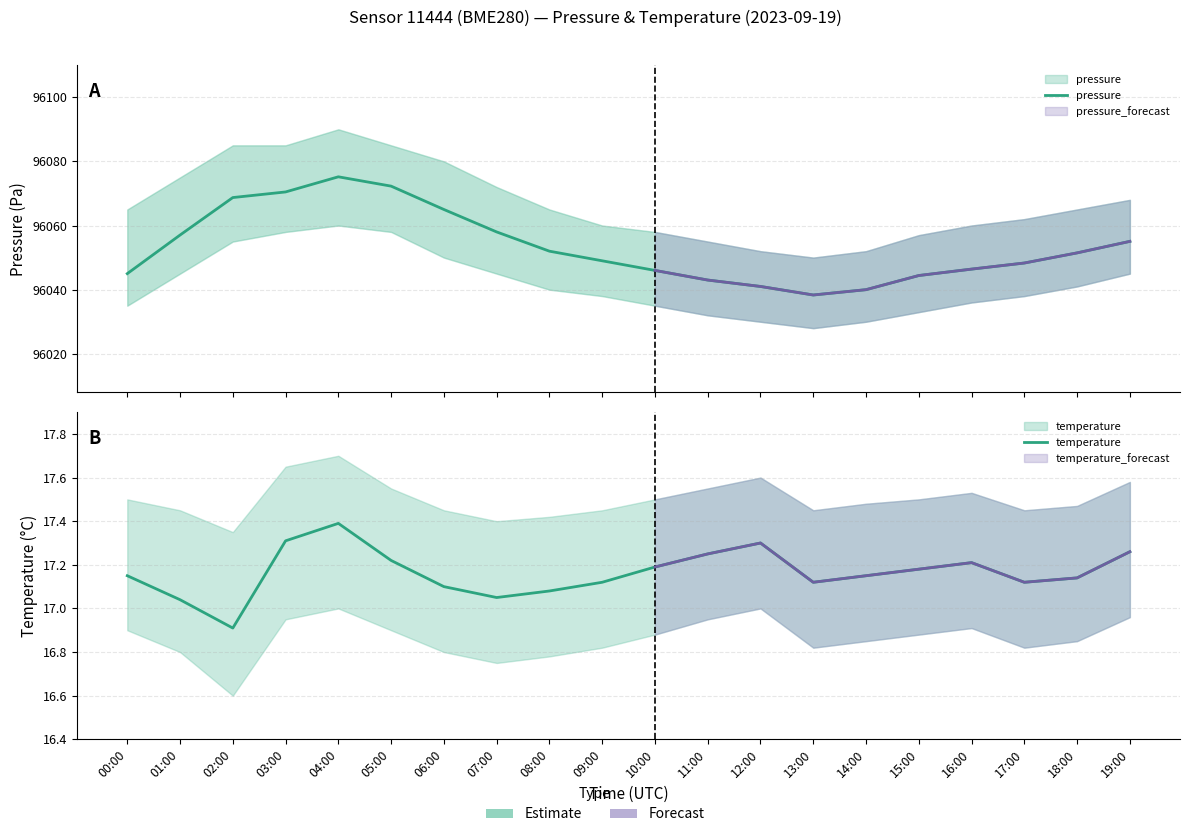

How many lines are shown in the chart?

2